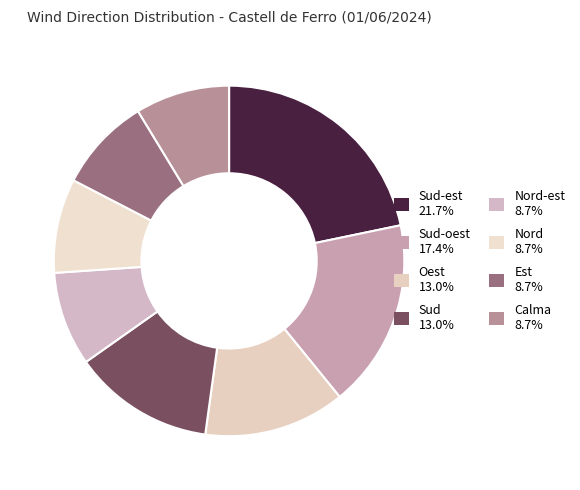

How many slices are in this pie chart?

8